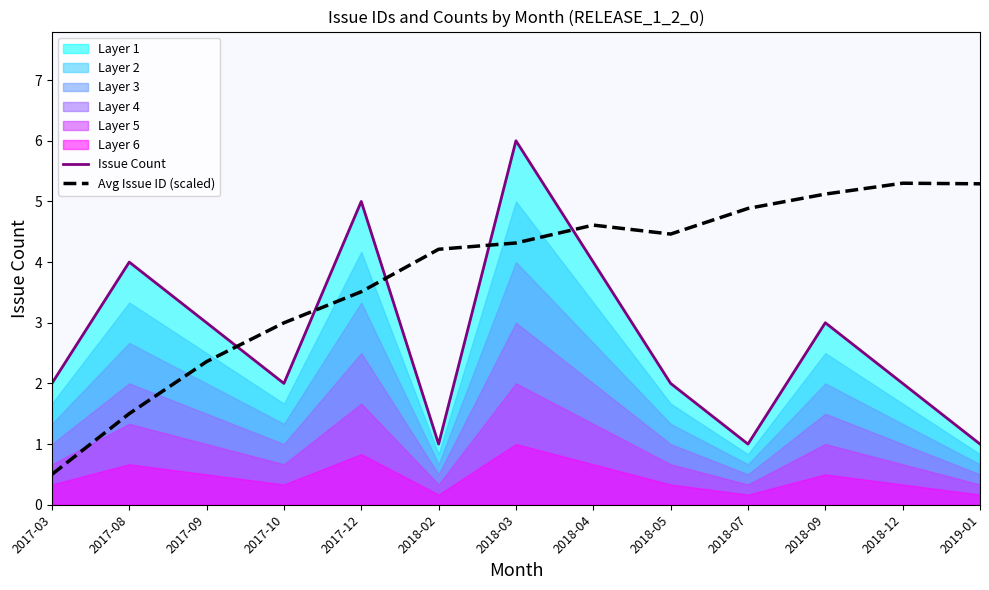

What is the value of the Issue Count point at the 8th from the left?

4.0